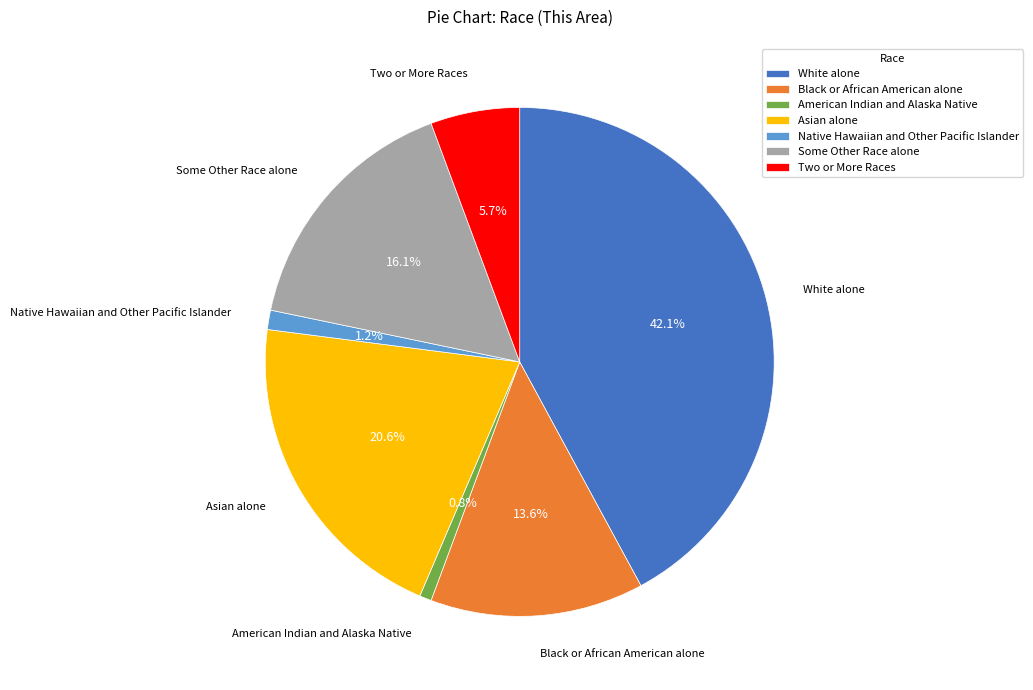

To the nearest percent, what portion does Black or African American alone represent?

14%